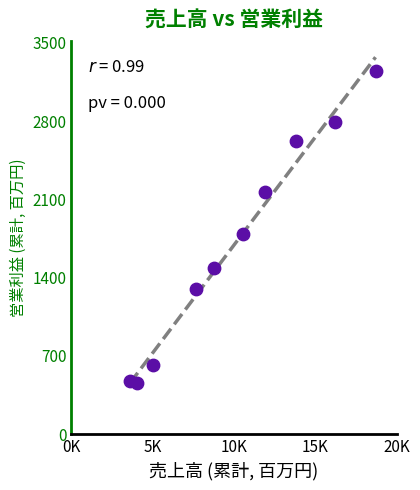

What Y value in the scatter plot is closest to 1854?

1793